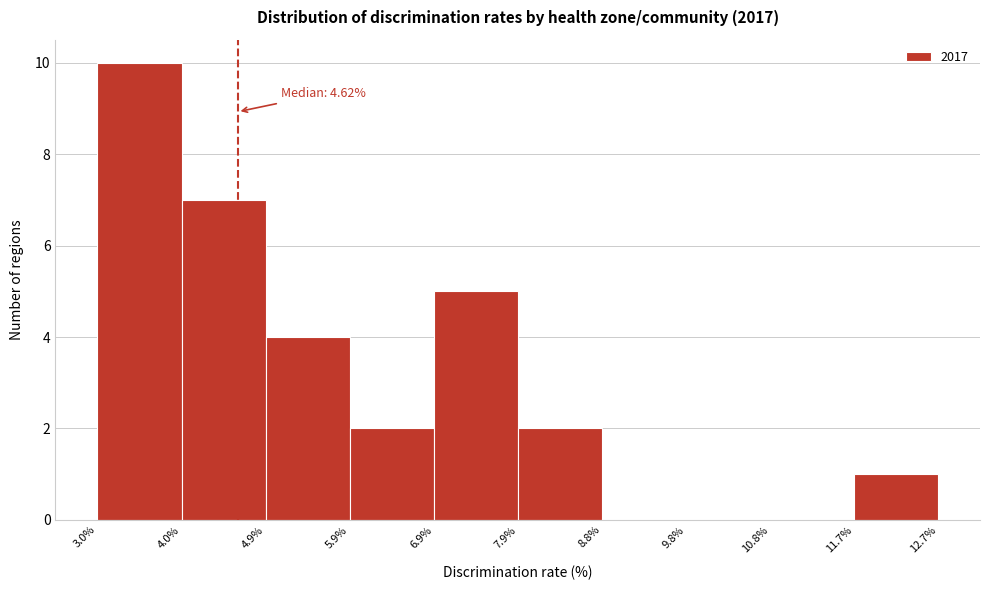

Which range on the x-axis has the tallest bar?

3.0% to 4.0%